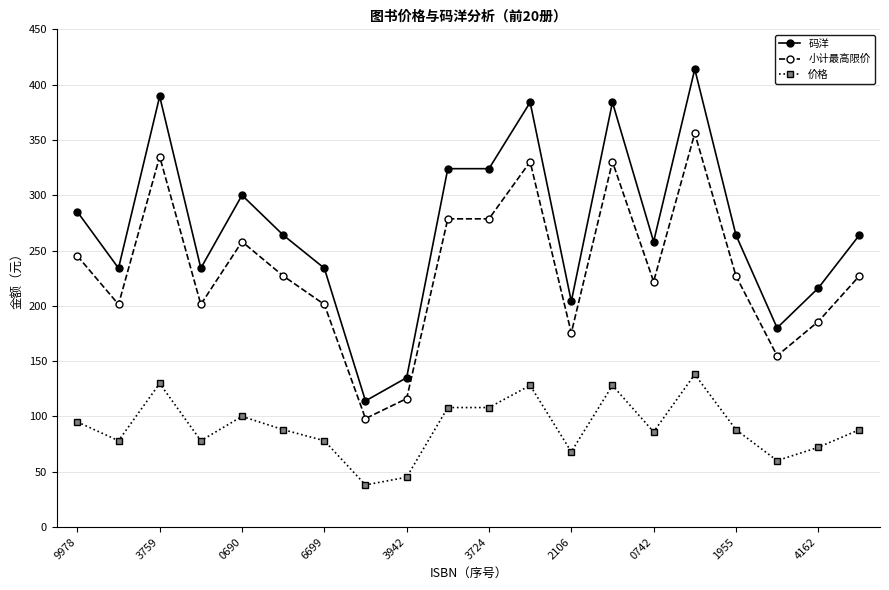

What is the value of the 小计最高限价 point at the 16th from the left?

356.0